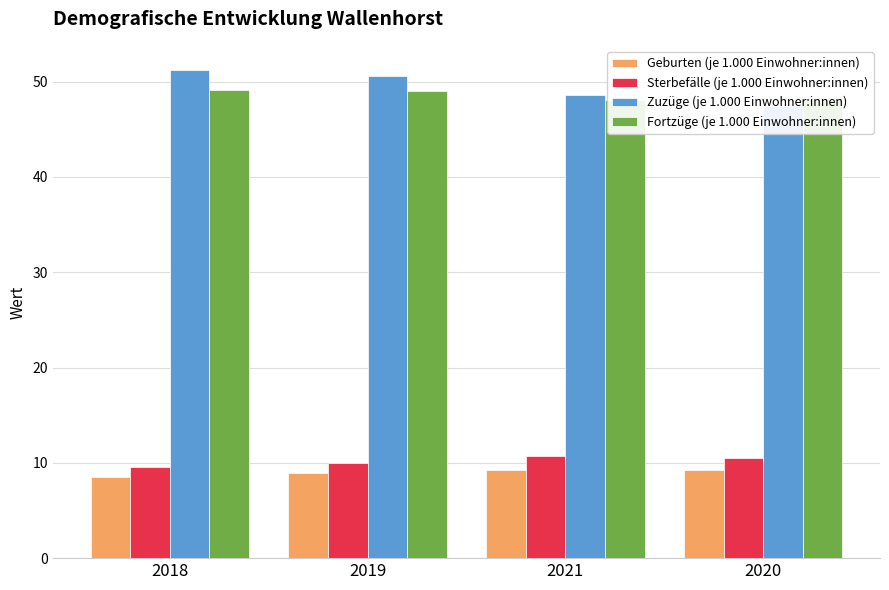

What is the highest value of the Sterbefälle (je 1.000 Einwohner:innen) series?

10.7